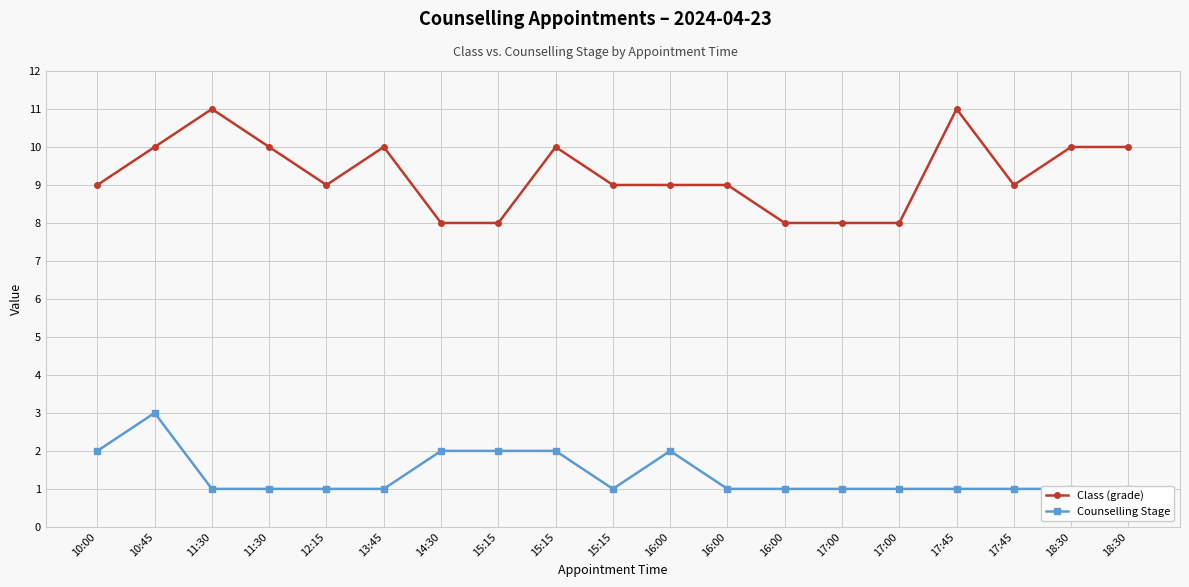

Which has a higher value, 11:30 or 17:45?

11:30